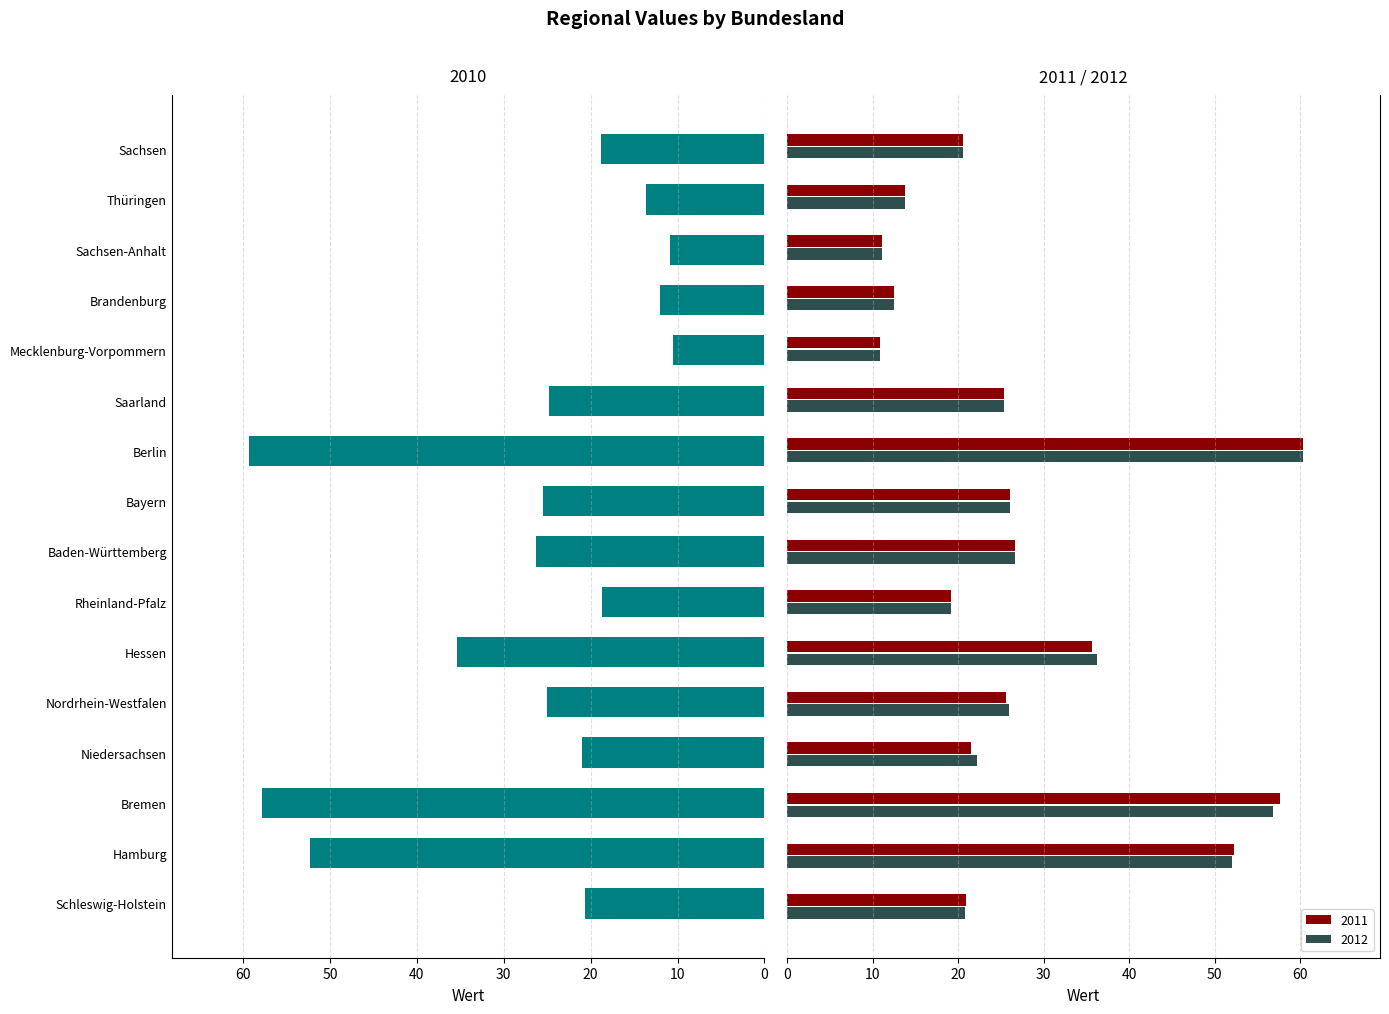

Which has a higher value, Baden-Württemberg or Niedersachsen?

Baden-Württemberg